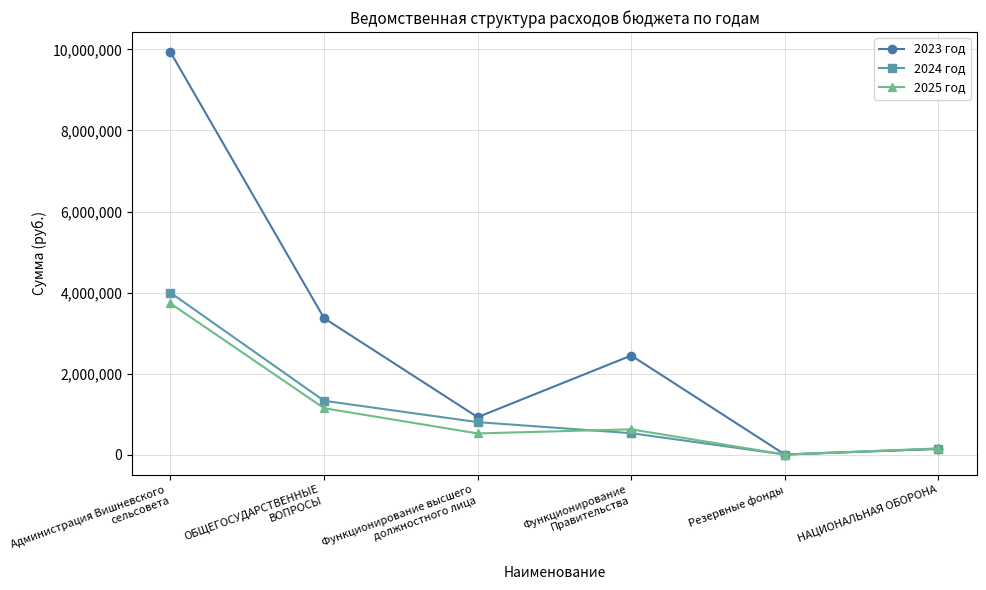

What are all the series names shown in the legend?

2023 год, 2024 год, 2025 год